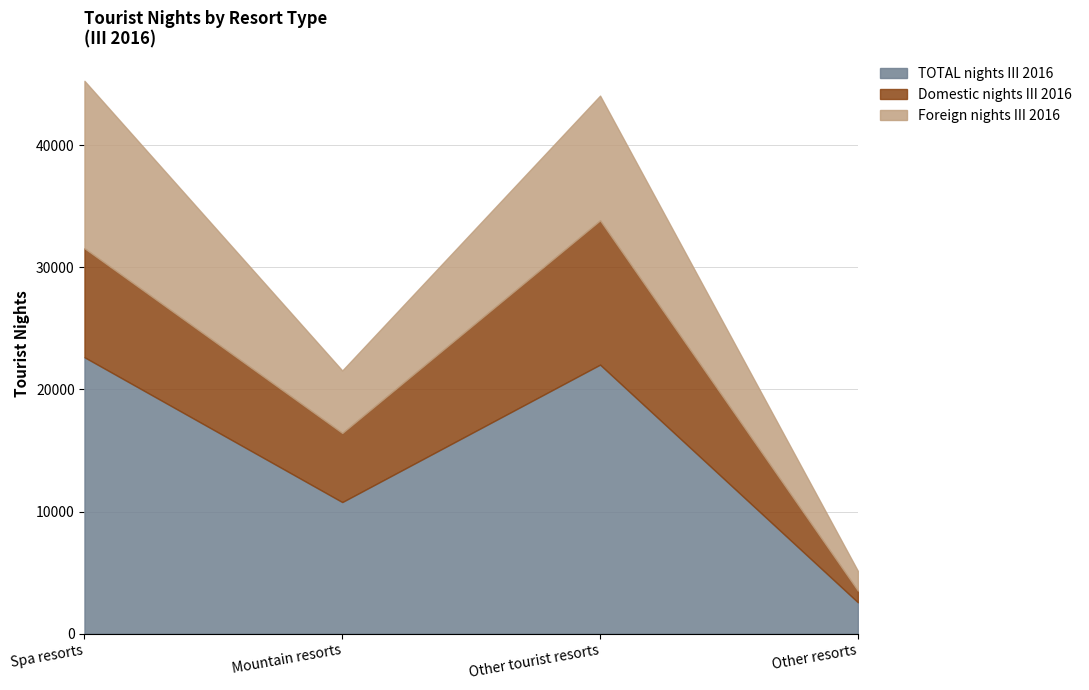

How many times do Foreign nights III 2016 and Domestic nights III 2016 cross each other?

2